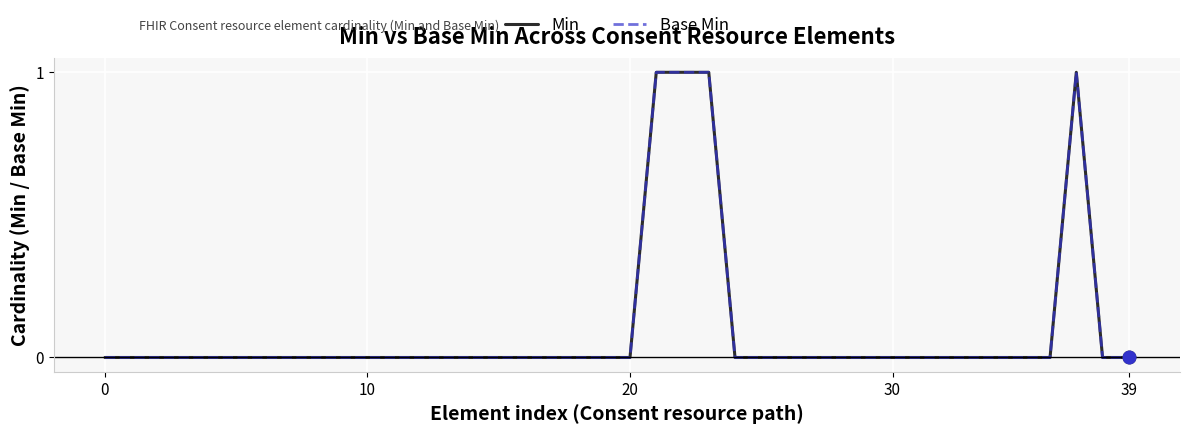

Does the chart display data point markers on the line(s)?

No